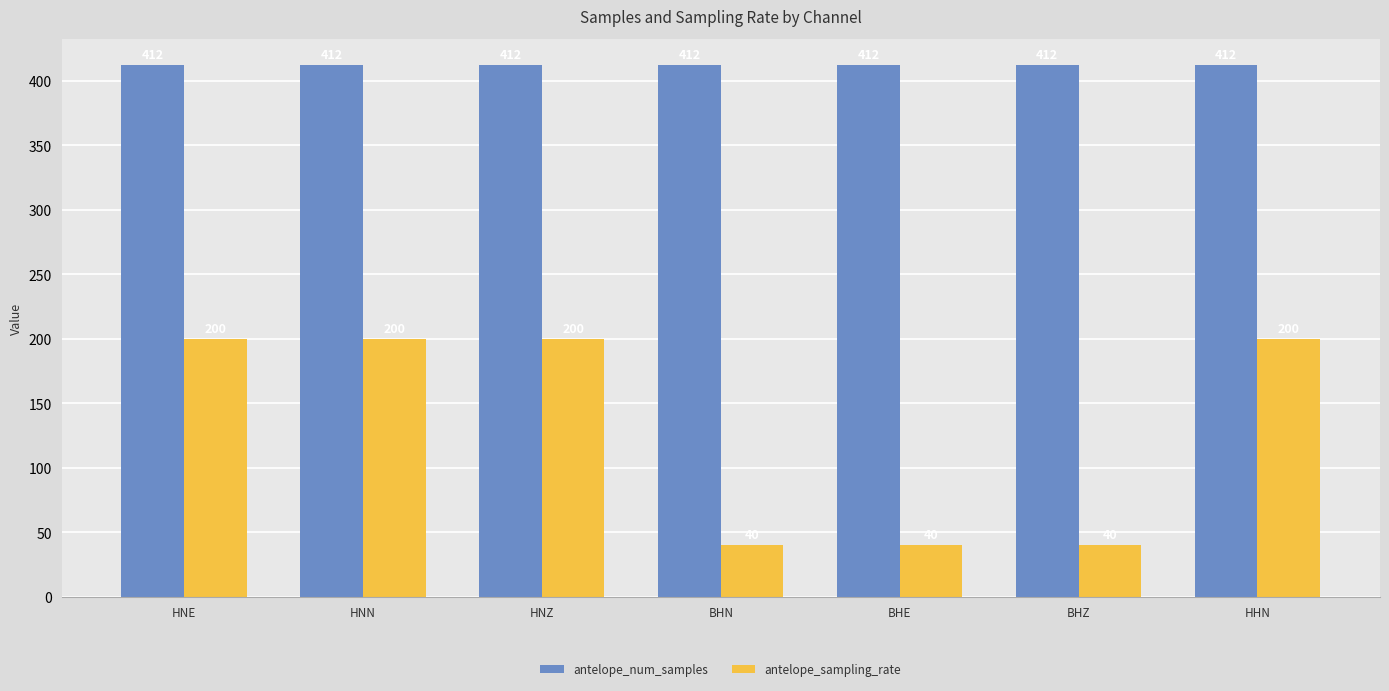

How many groups of bars are there?

7